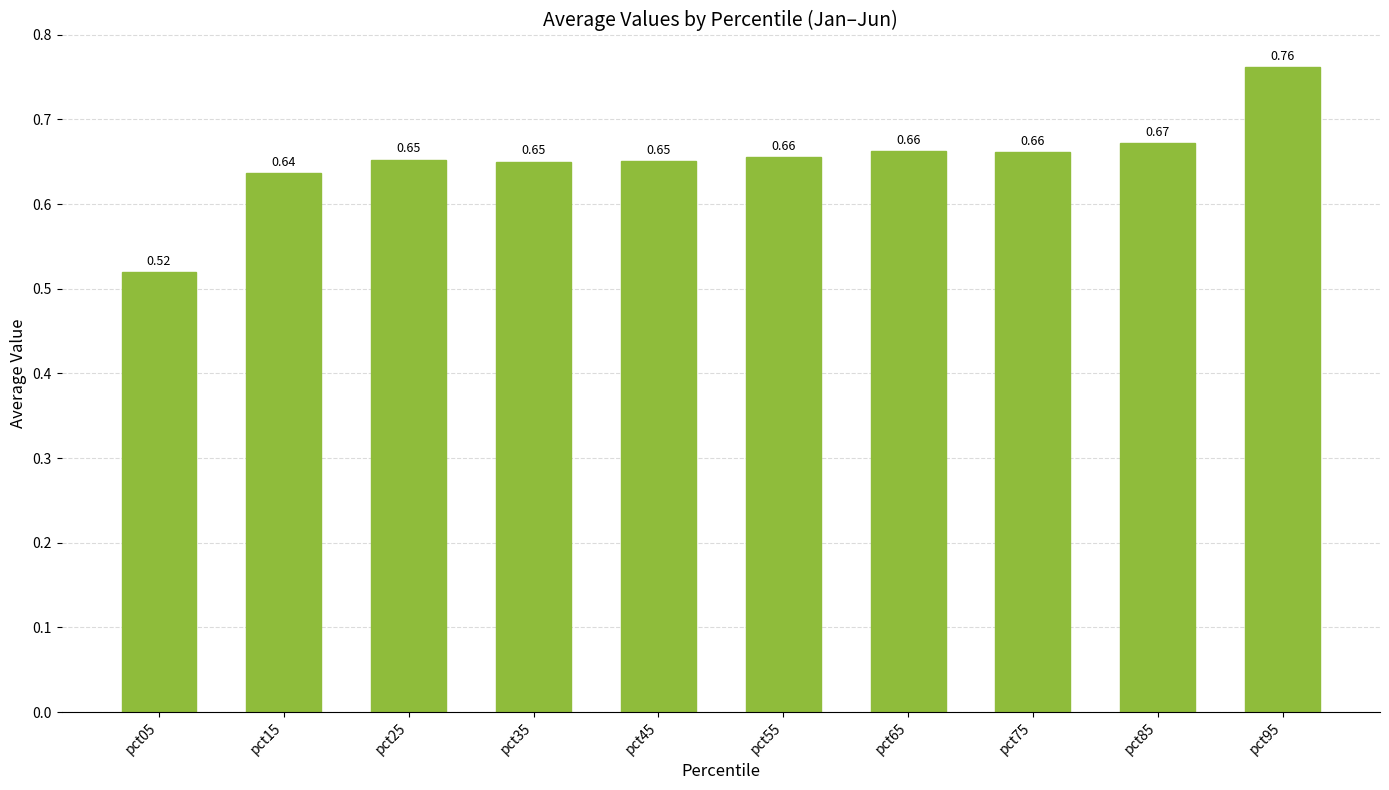

What is the sum of all values?

6.5